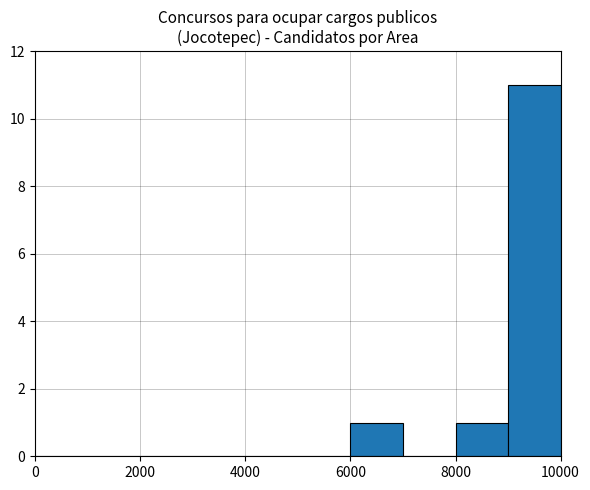

What is the greatest value displayed?

11